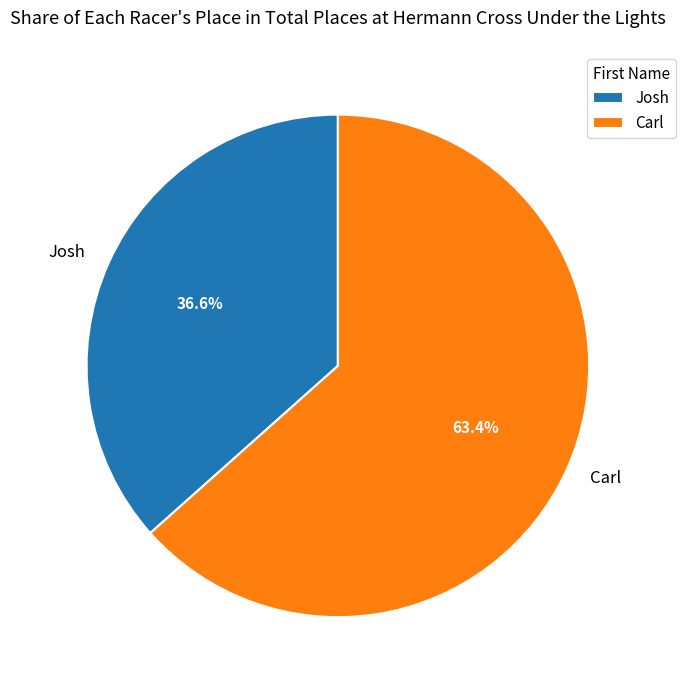

Rank the categories by value from lowest to highest.

Josh, Carl